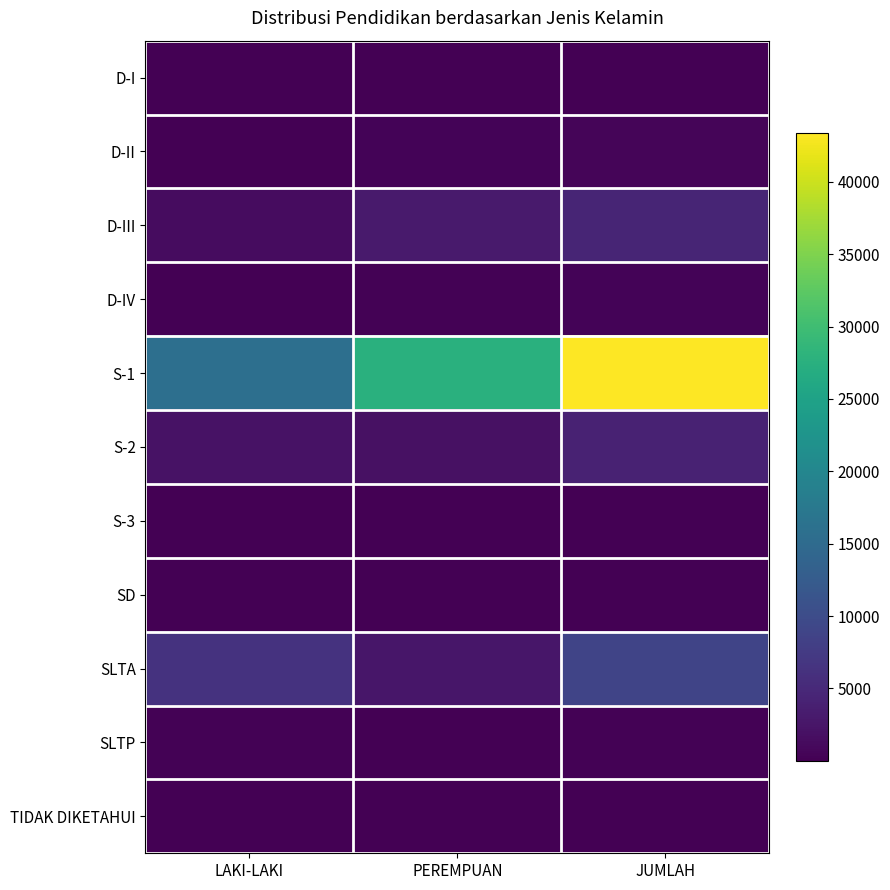

Reading left to right, what are all the values shown in this chart?

D-I: LAKI-LAKI=21	PEREMPUAN=55	JUMLAH=76
D-II: LAKI-LAKI=119	PEREMPUAN=431	JUMLAH=550
D-III: LAKI-LAKI=1434	PEREMPUAN=3127	JUMLAH=4561
D-IV: LAKI-LAKI=162	PEREMPUAN=209	JUMLAH=371
S-1: LAKI-LAKI=15842	PEREMPUAN=27518	JUMLAH=43360
S-2: LAKI-LAKI=2167	PEREMPUAN=1978	JUMLAH=4145
S-3: LAKI-LAKI=38	PEREMPUAN=28	JUMLAH=66
SD: LAKI-LAKI=69	PEREMPUAN=2	JUMLAH=71
SLTA: LAKI-LAKI=6339	PEREMPUAN=2581	JUMLAH=8920
SLTP: LAKI-LAKI=223	PEREMPUAN=15	JUMLAH=238
TIDAK DIKETAHUI: LAKI-LAKI=21	PEREMPUAN=17	JUMLAH=38